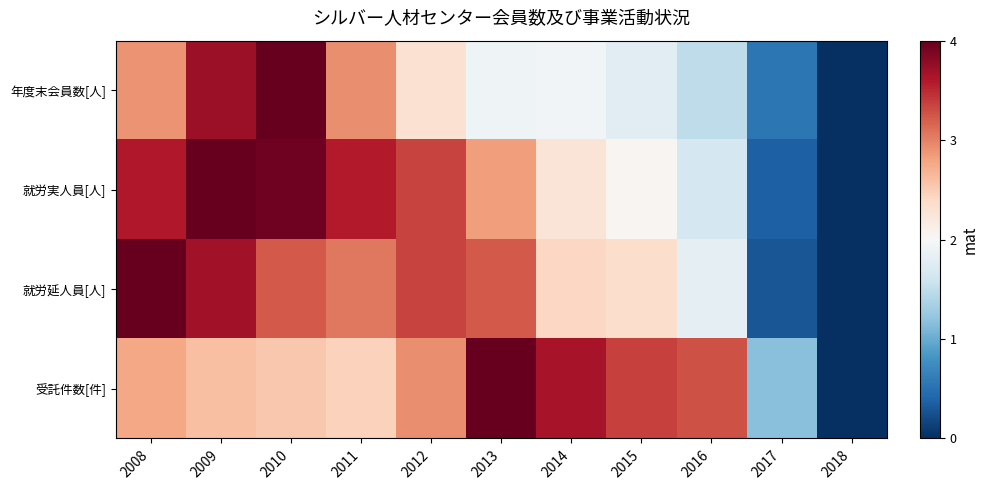

Which series has the widest spread of values?

年度末会員数[人]